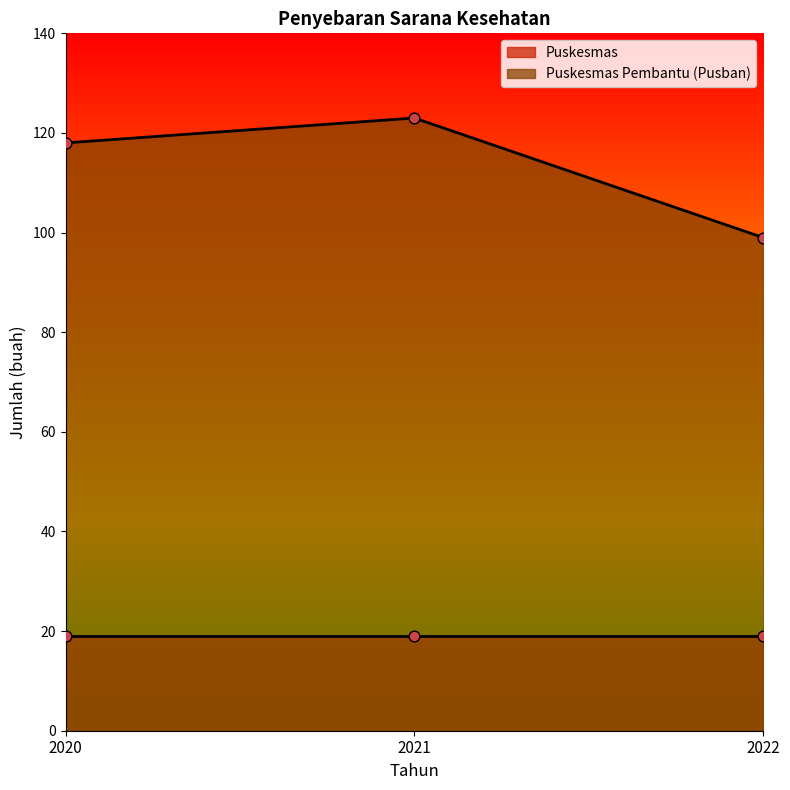

What is the ratio of the value at 2020 to the value at 2021?

1.0